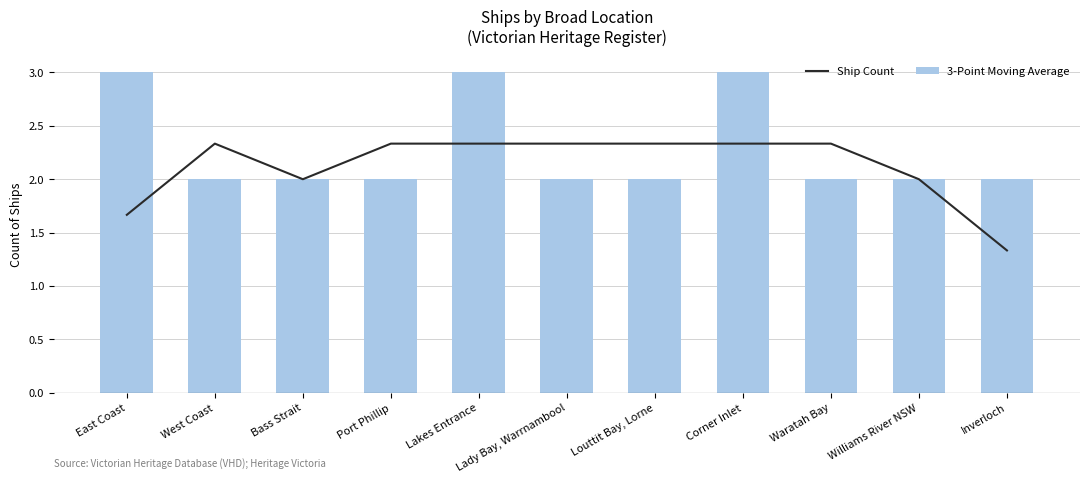

What is the sum of all Ship Count values?

25